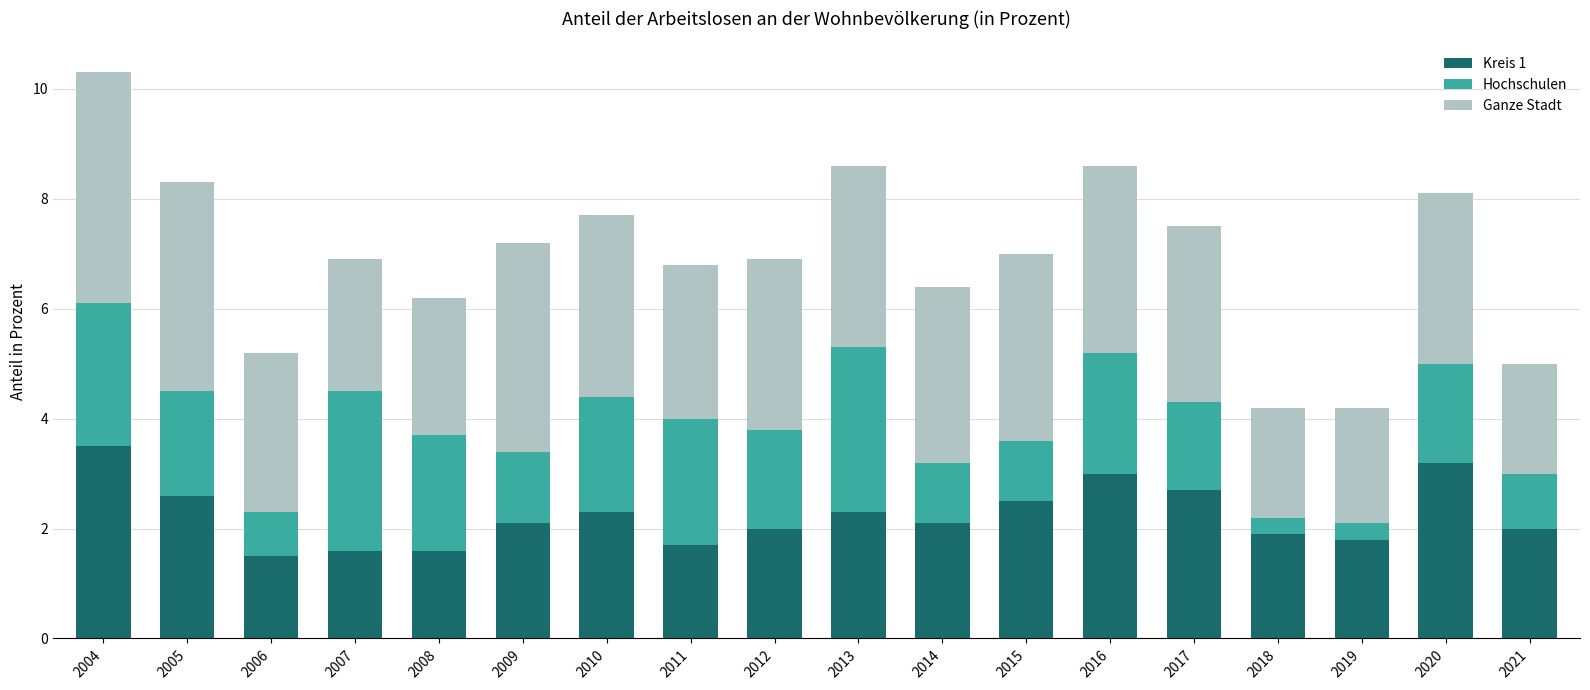

What is the sum of the Kreis 1 values at 2016 and 2007?

4.6